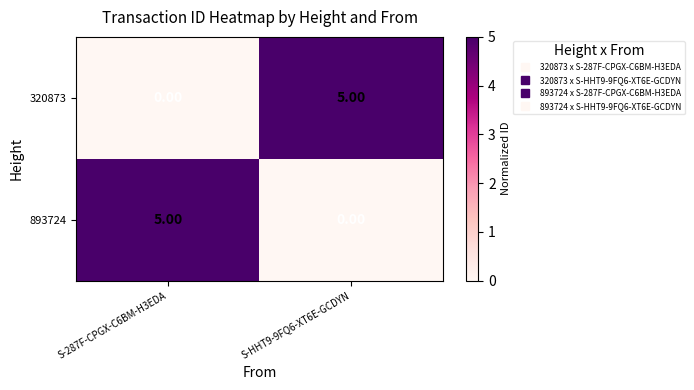

What is the difference between the highest and lowest values at S-287F-CPGX-C6BM-H3EDA?

5